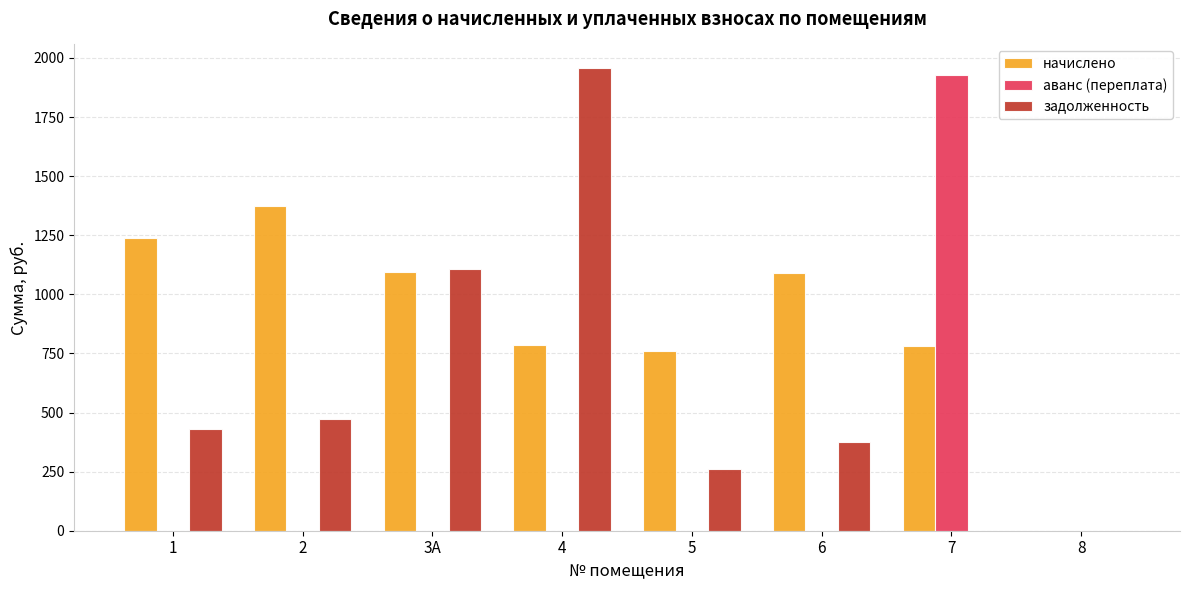

The начислено series shows 1093.7 at 3А. True or false?

True